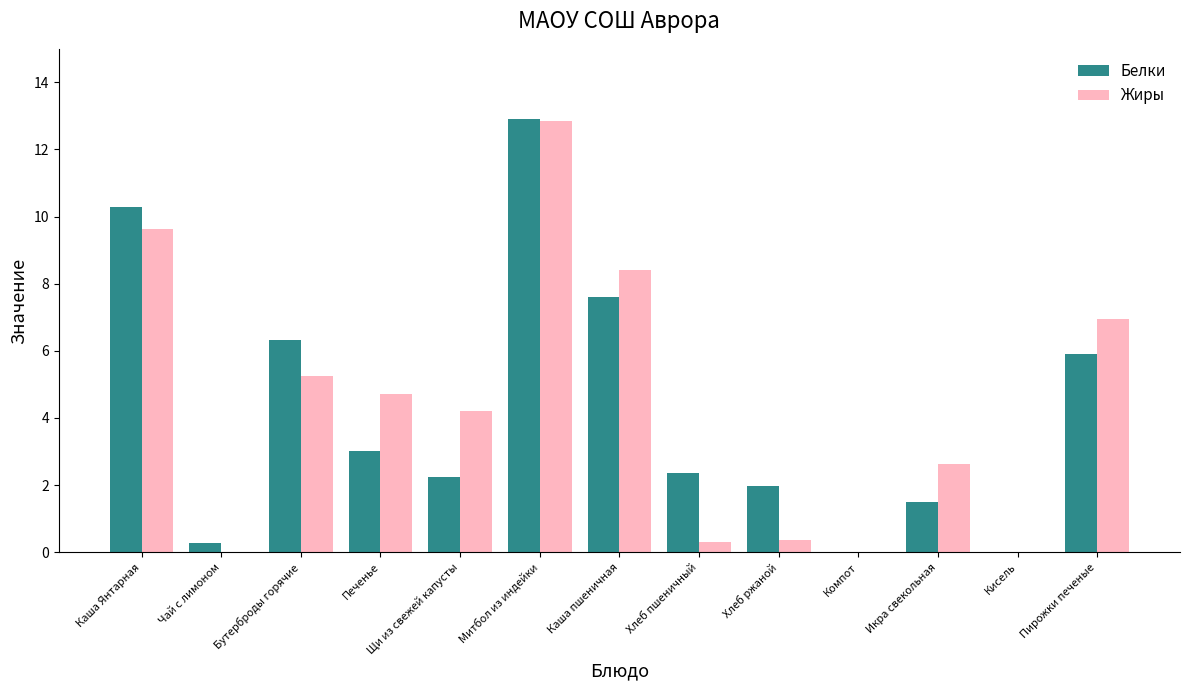

Which category has the highest value in the Белки series?

Митбол из индейки